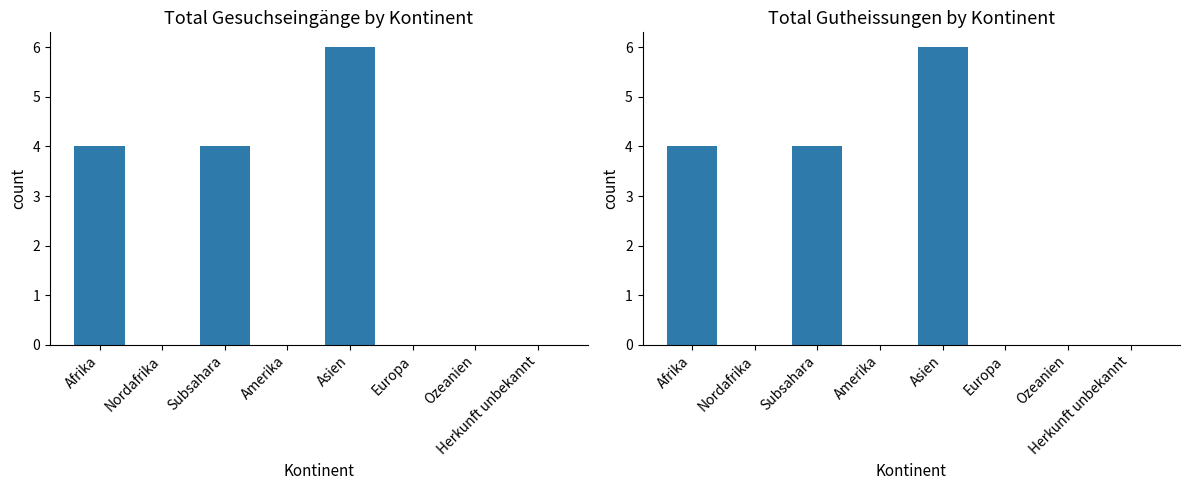

What are all the series names shown in the legend?

Total Gesuchseingänge, Total Gutheissungen